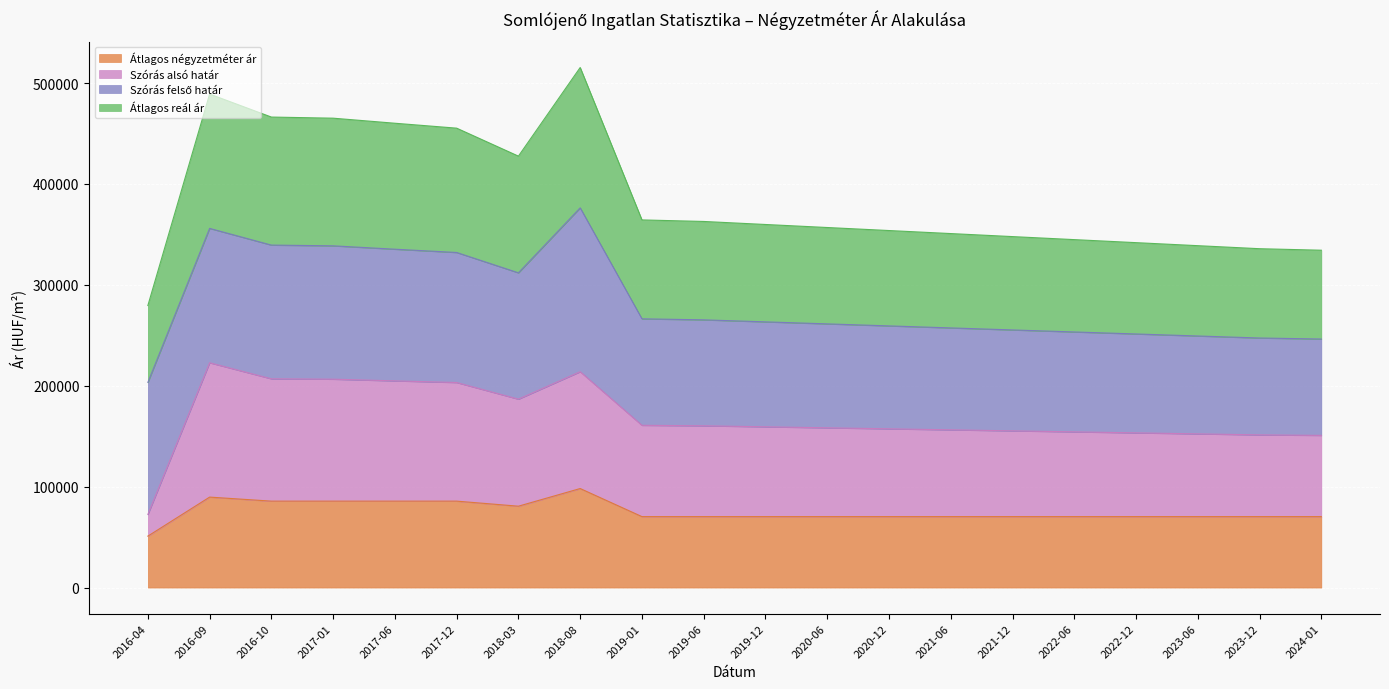

True or false: Szórás alsó határ has a value of 103955 at 2016-04.

False